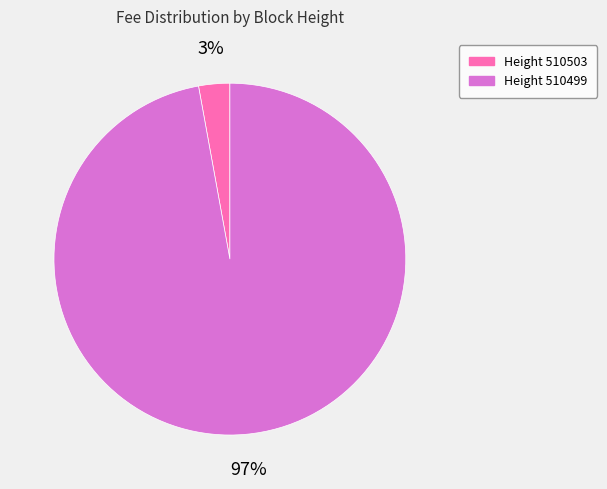

Is there any slice that represents more than half of the pie?

Yes